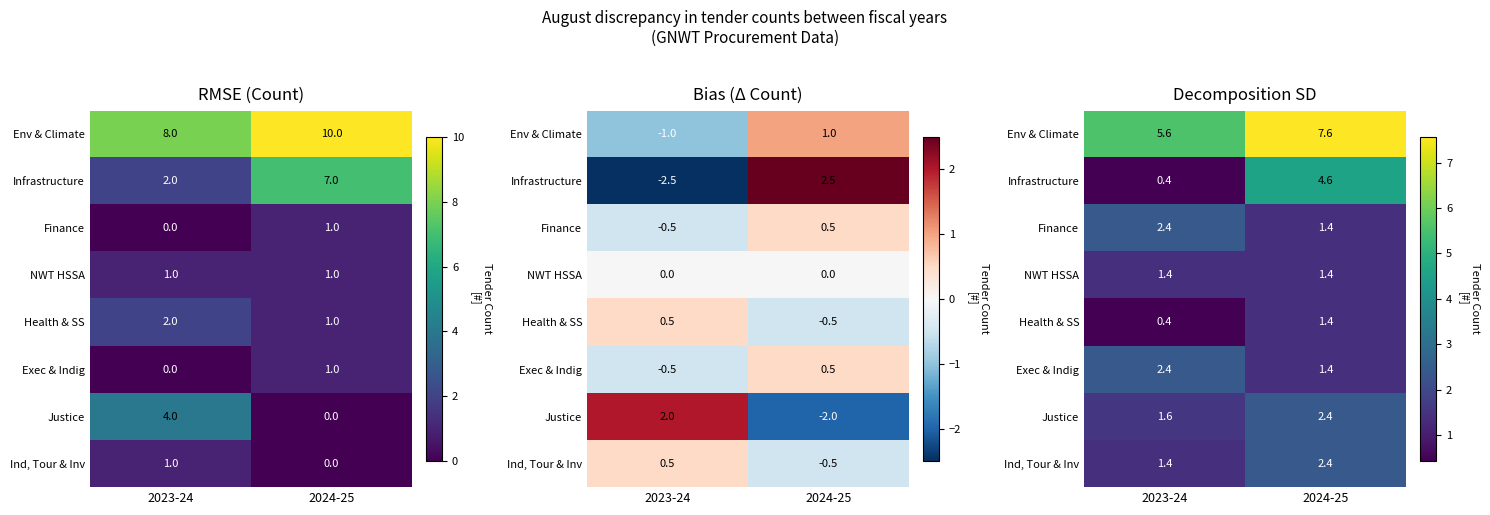

List the series in order of their peak value, highest first.

Env & Climate, Infrastructure, Finance, Exec & Indig, Justice, Ind, Tour & Inv, NWT HSSA, Health & SS